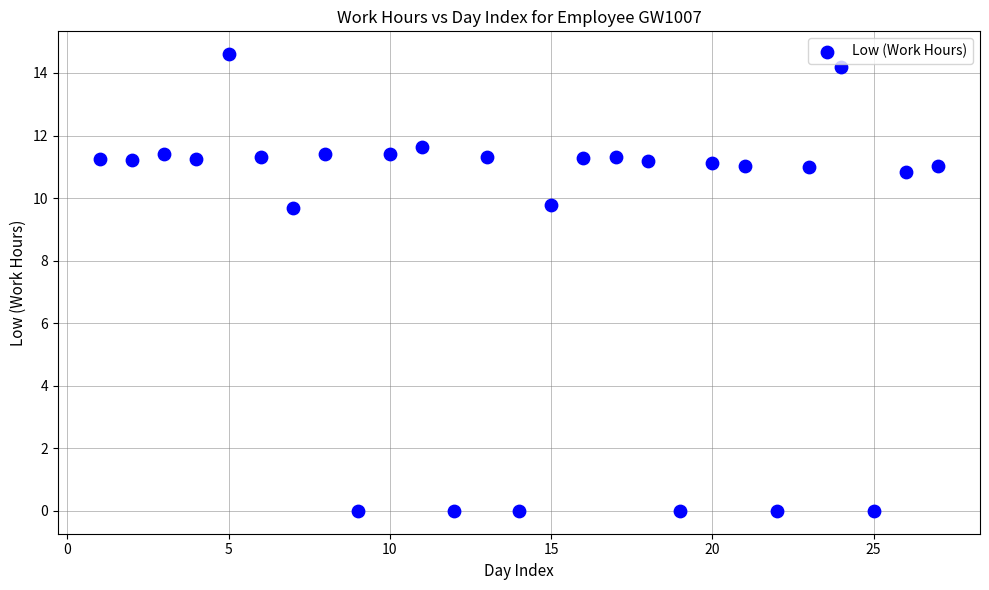

What is the range of Y values (max minus min)?

14.6